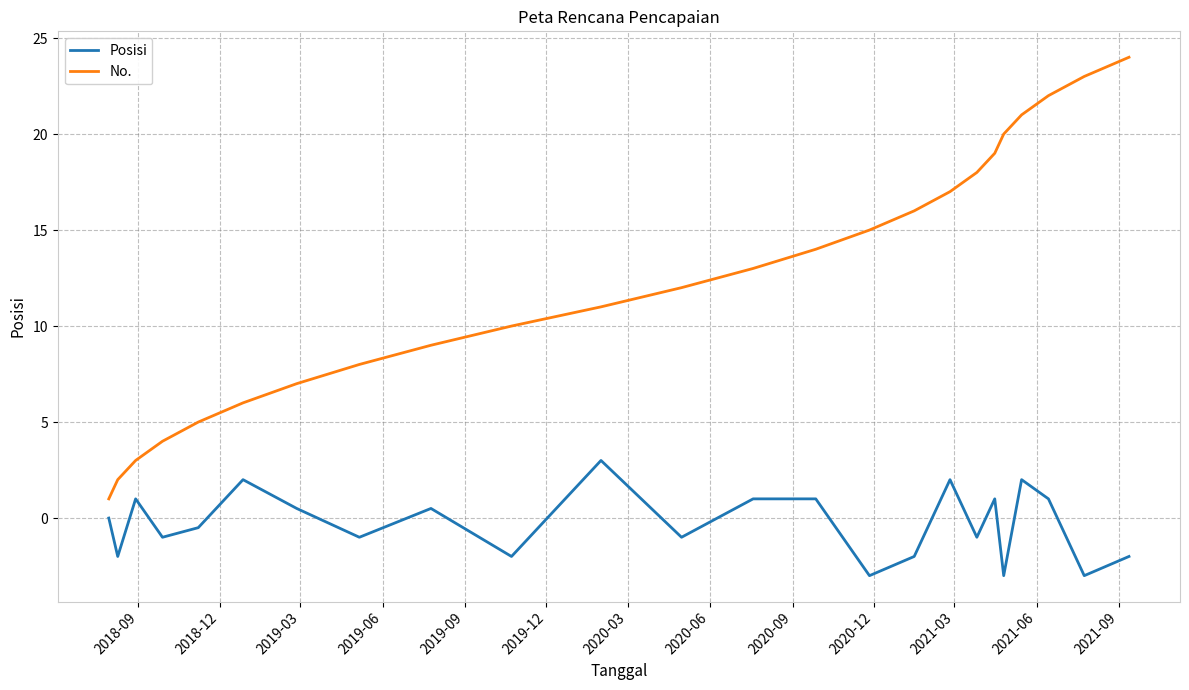

What are all the series names shown in the legend?

Posisi, No.